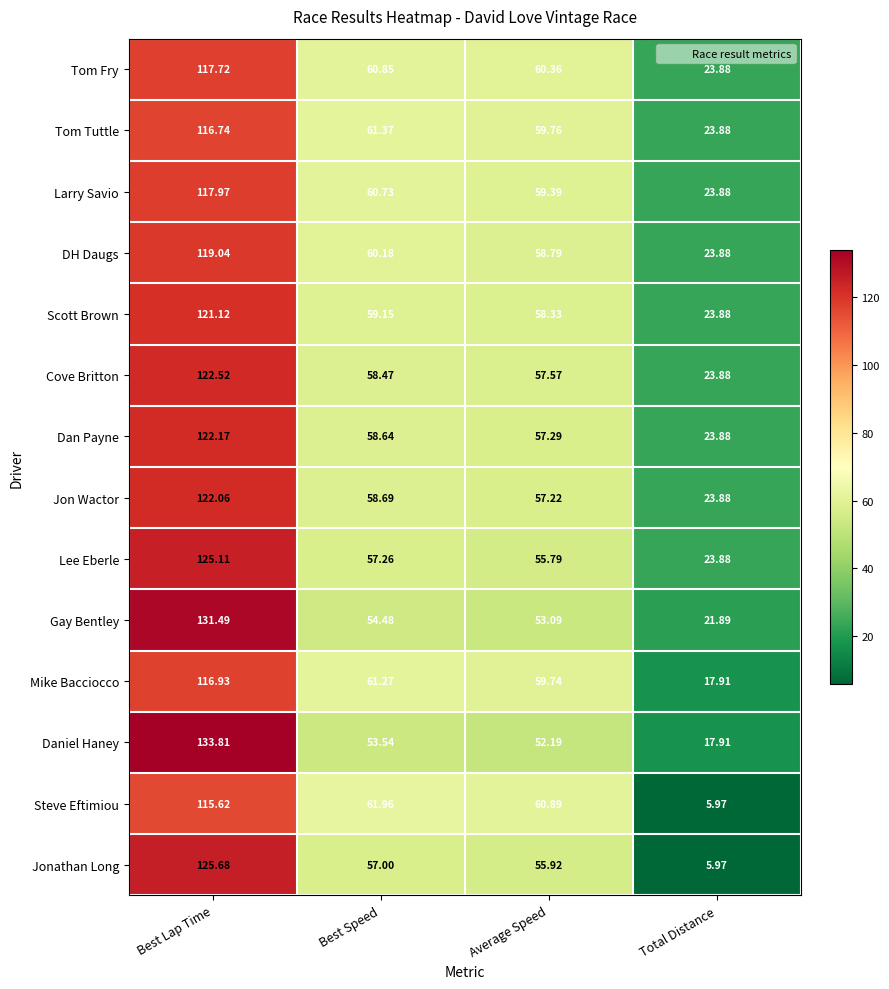

Which series has the largest range (max minus min)?

Jonathan Long